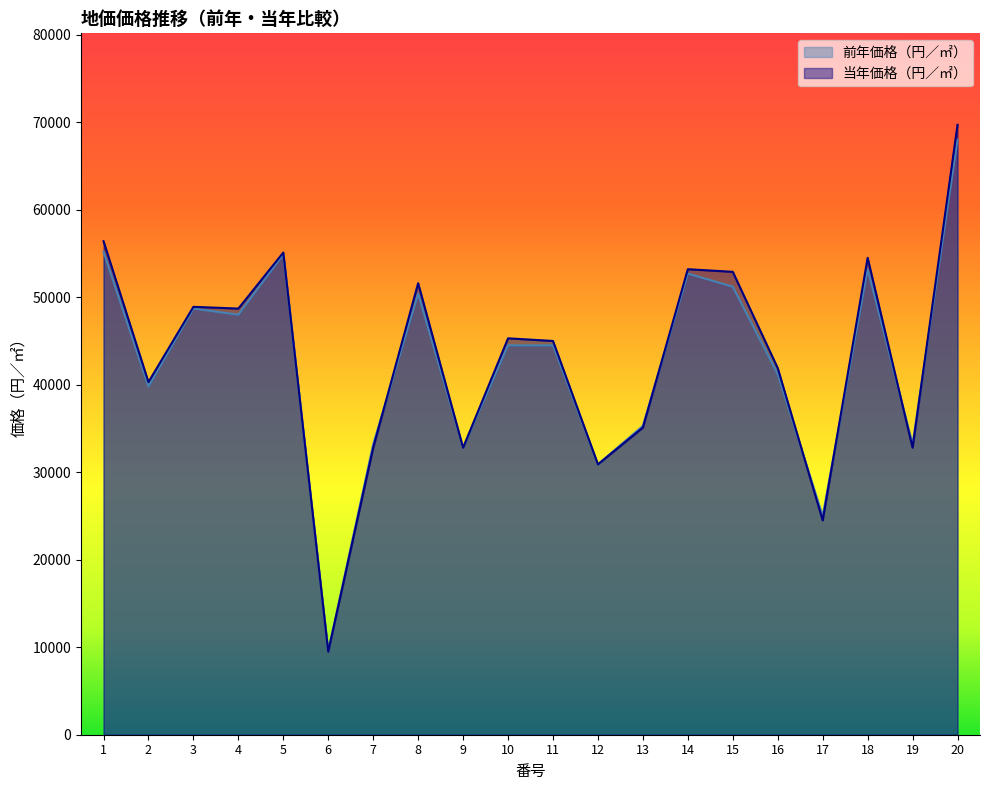

How many interior local peaks does the 前年価格（円／㎡） series have?

5